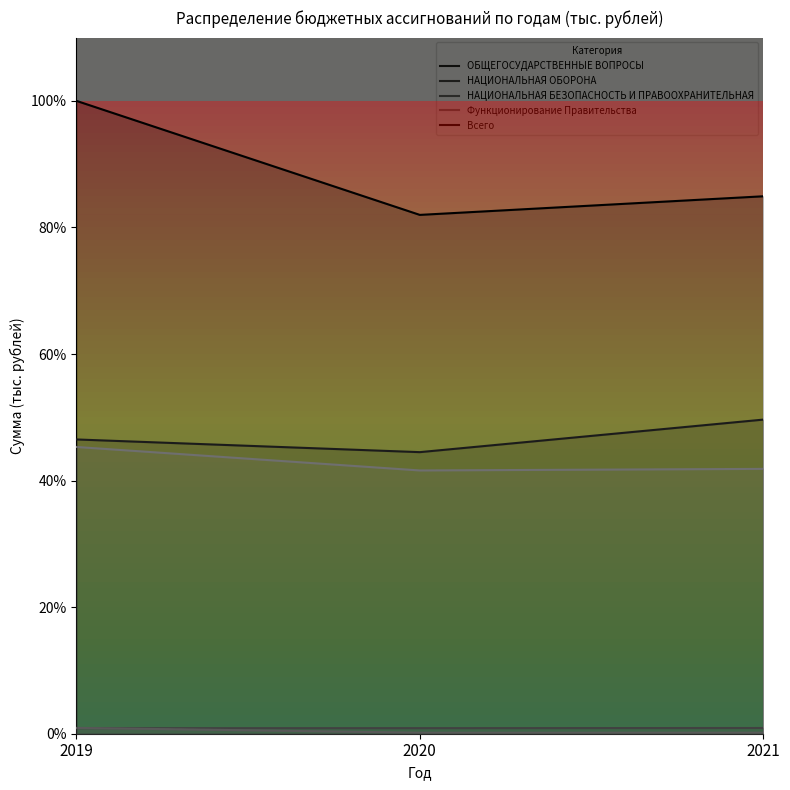

What is the average value of the НАЦИОНАЛЬНАЯ БЕЗОПАСНОСТЬ И ПРАВООХРАНИТЕЛЬНАЯ series?

0.4